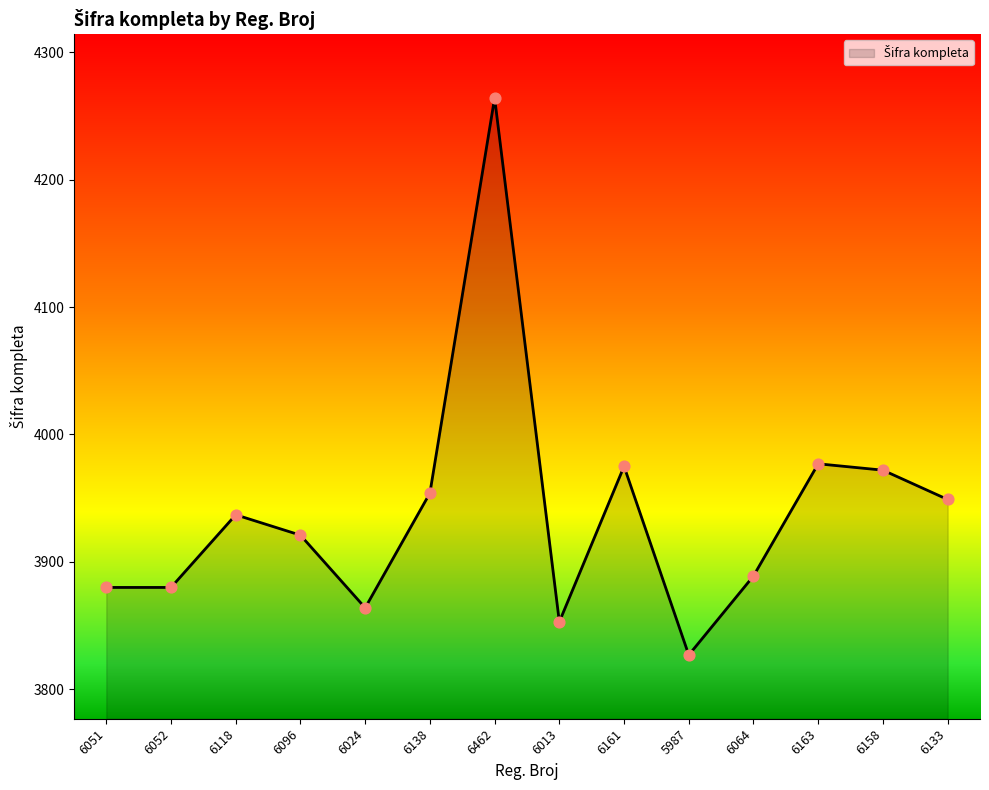

What is the change in value from 6013 to 6064?

+36